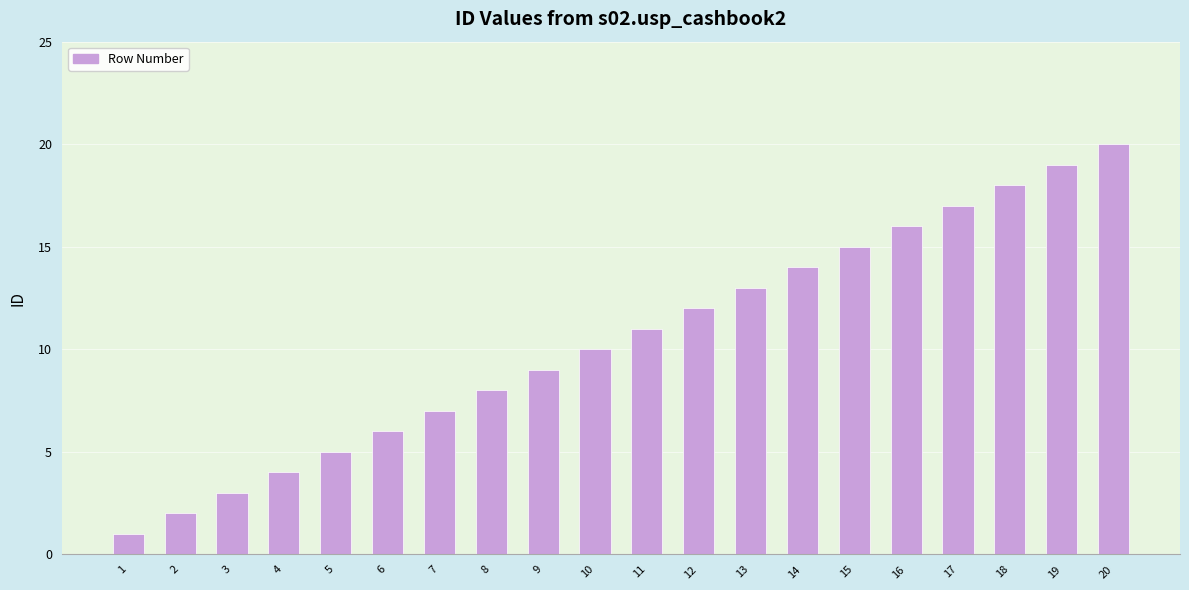

What is the change in value from 12 to 14?

+2